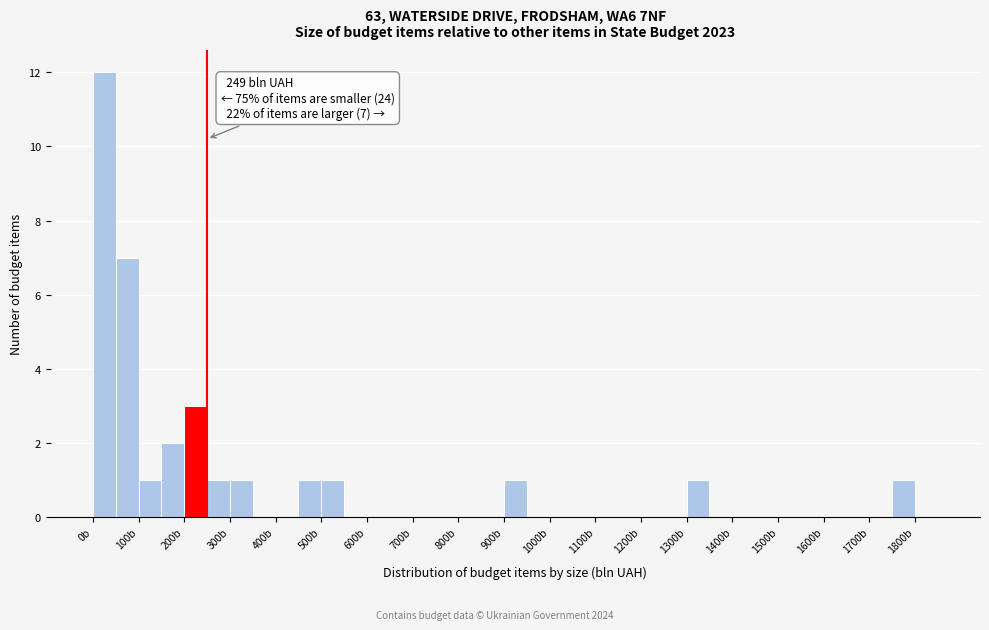

Which range on the x-axis has the tallest bar?

0 to 50